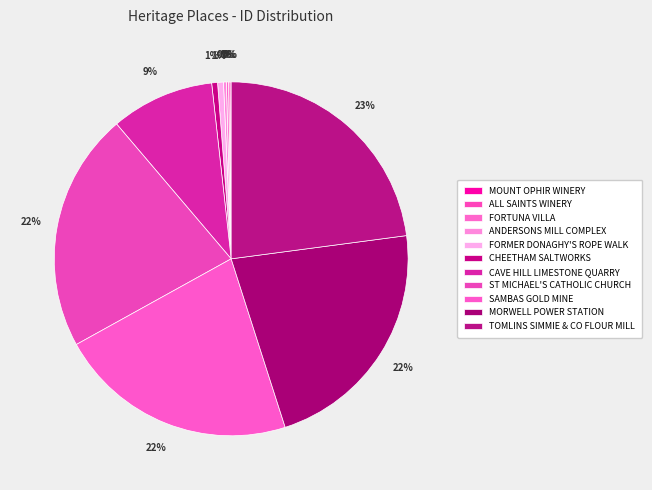

Count the number of slices in the pie.

11